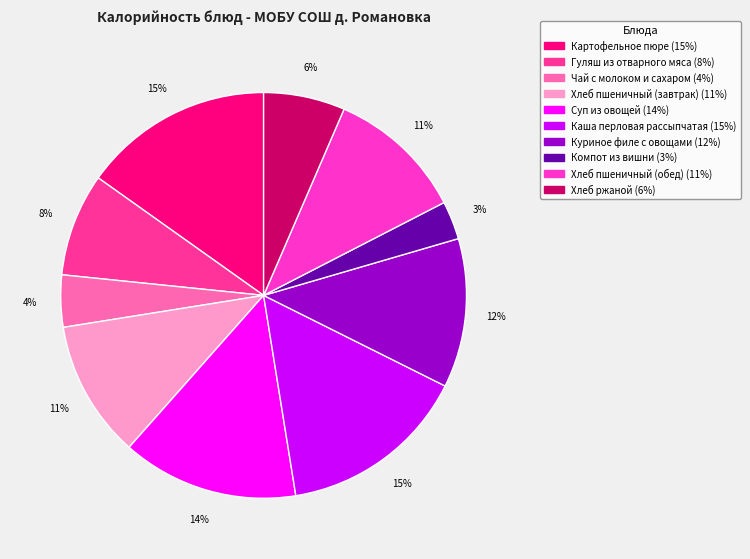

Between Чай с молоком и сахаром and Гуляш из отварного мяса, which is larger?

Гуляш из отварного мяса